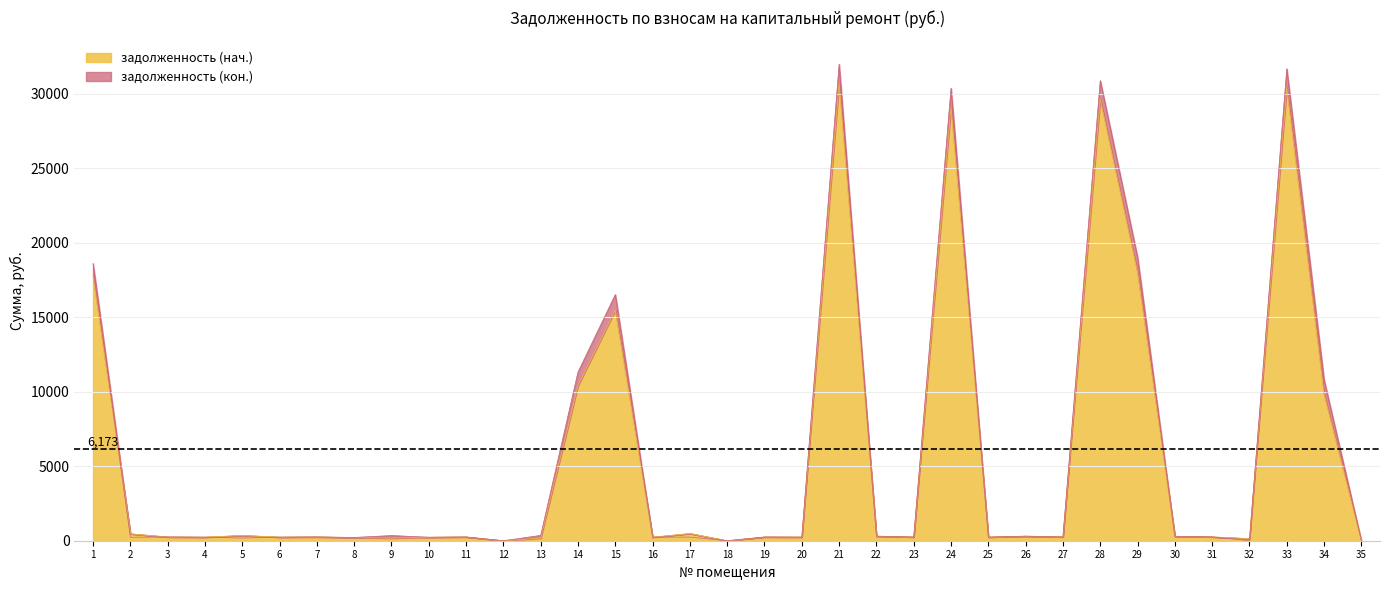

Where is the first local maximum for задолженность (кон.)?

3